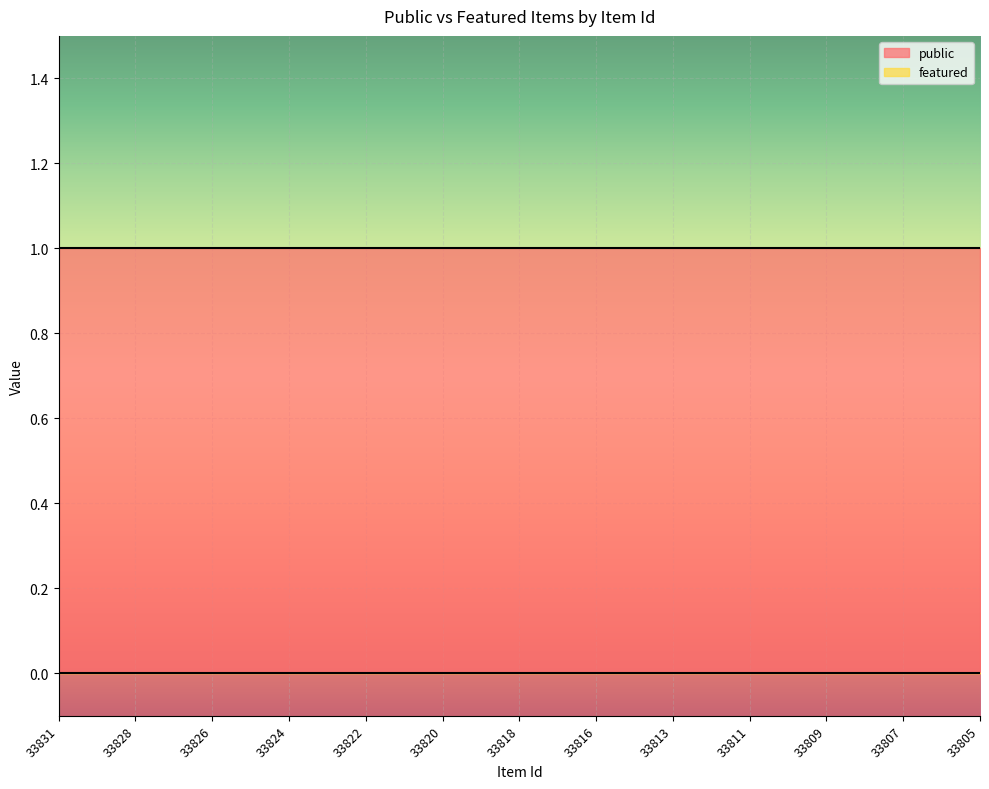

True or false: public has more than 1 points higher than both neighbors.

False